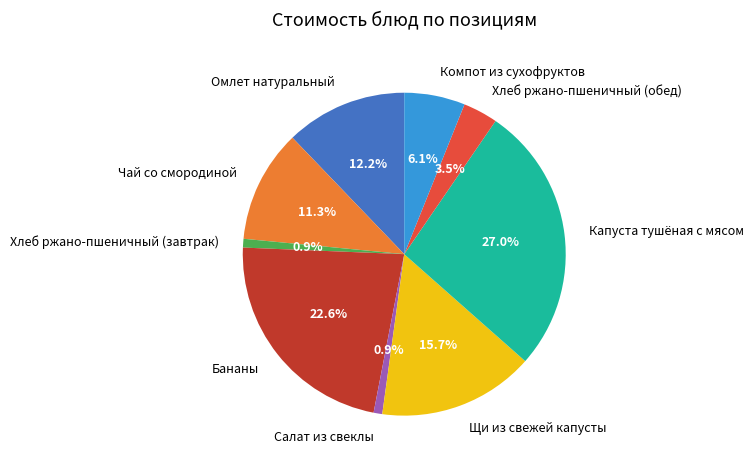

Which slice is the largest?

Капуста тушёная с мясом